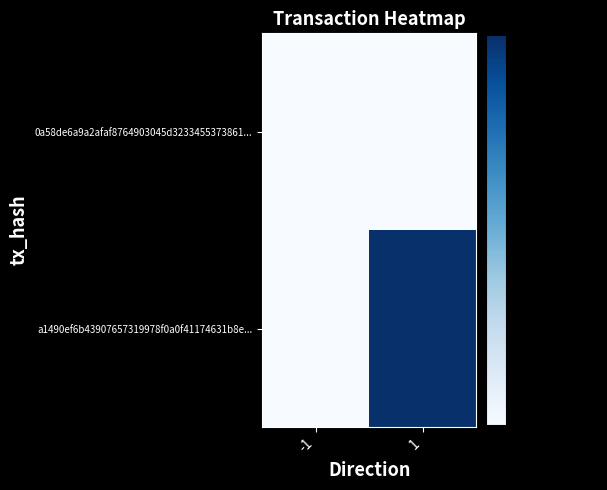

Reading left to right, extract all data points from this chart.

0a58de6a9a2afaf8764903045d3233455373861...: -1=1	1=1
a1490ef6b43907657319978f0a0f41174631b8e...: -1=1	1=2